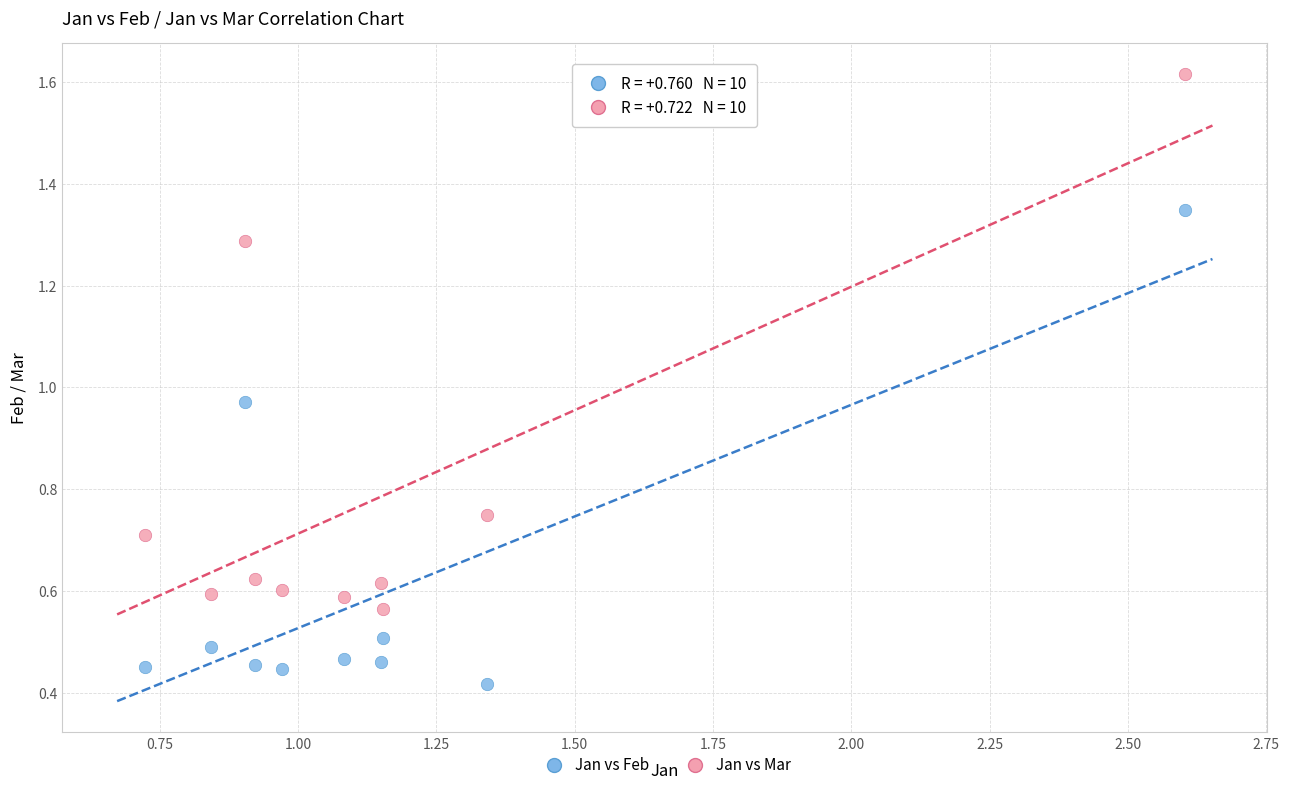

Across all data points, what is the range of Y values (max minus min)?

1.2